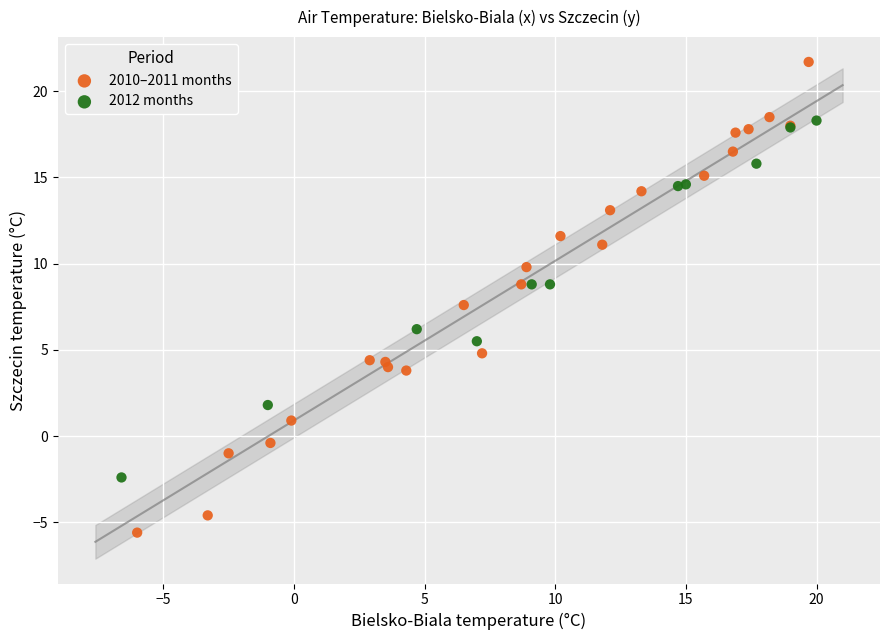

What are all the series names shown in the legend?

2010–2011 months, 2012 months